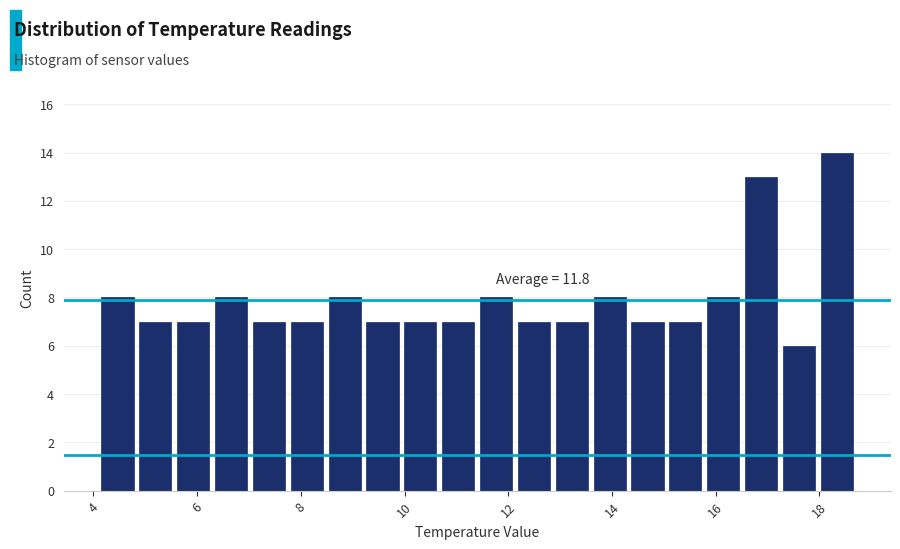

Around what value on the x-axis is the tallest bar? Give the approximate position of its centre, as read against the axis.

18.4